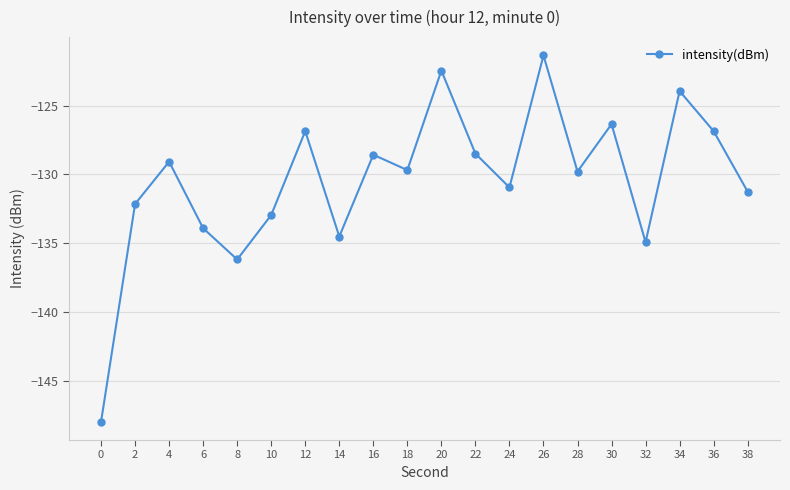

Which category has the highest value across all series?

26